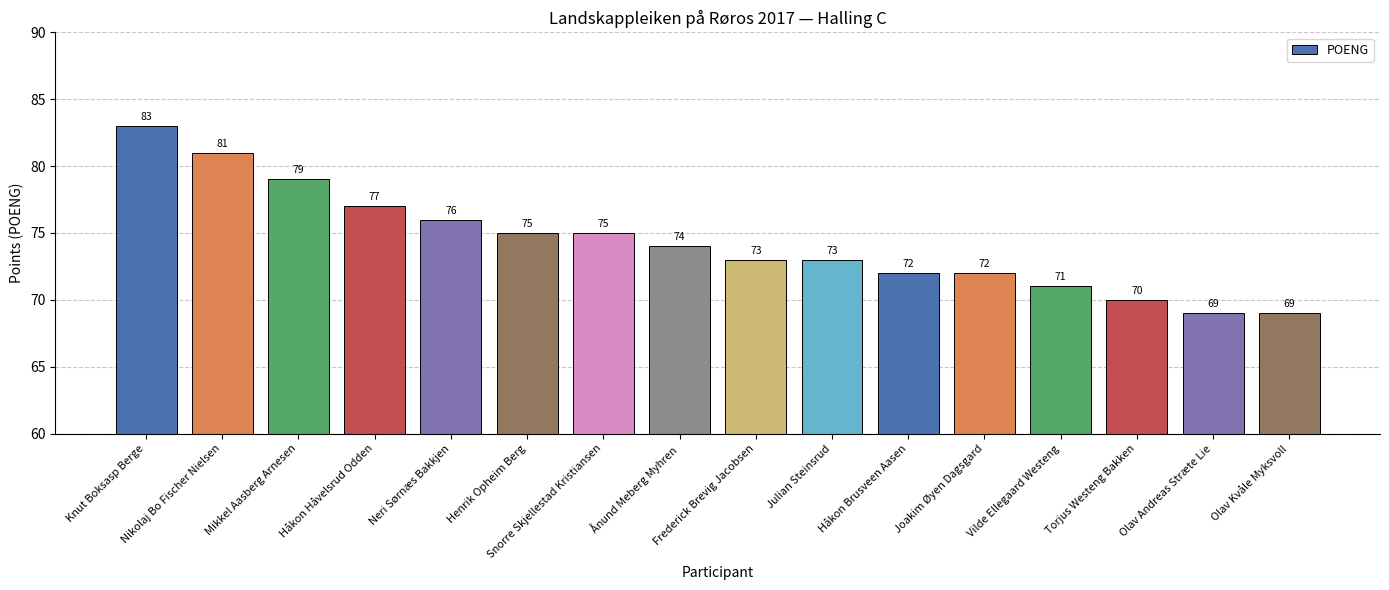

What is the sum of all values?

1189